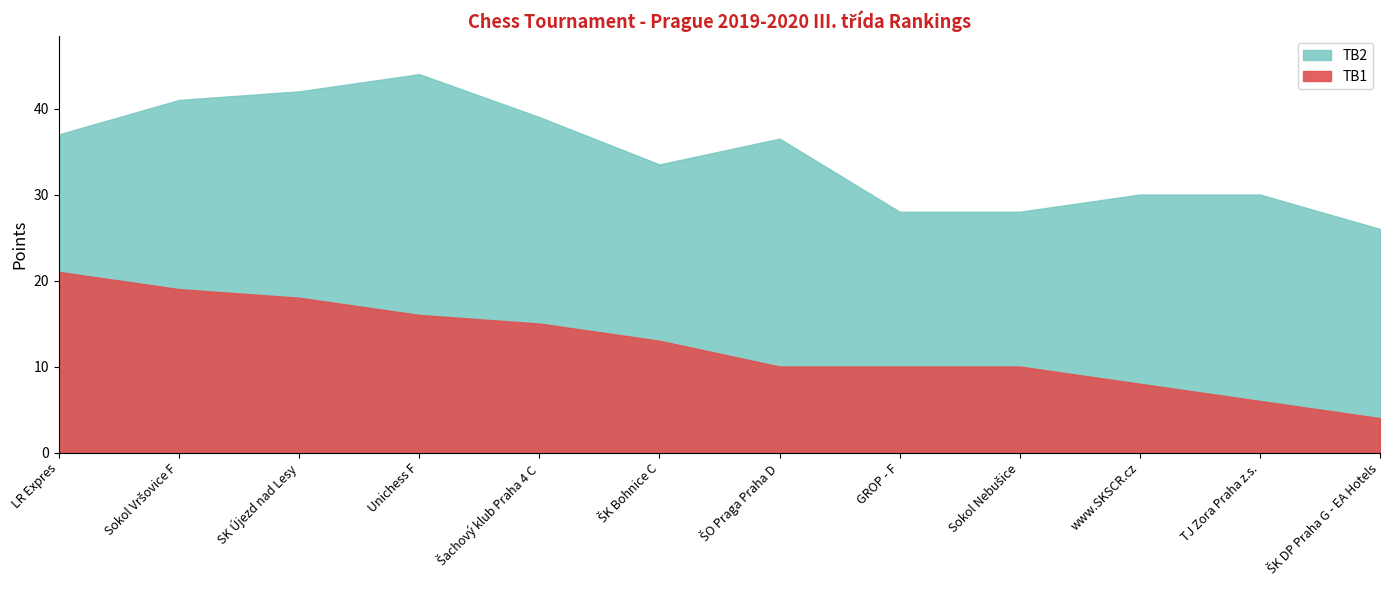

Read the TB1 value at ŠO Praga Praha D.

10.0